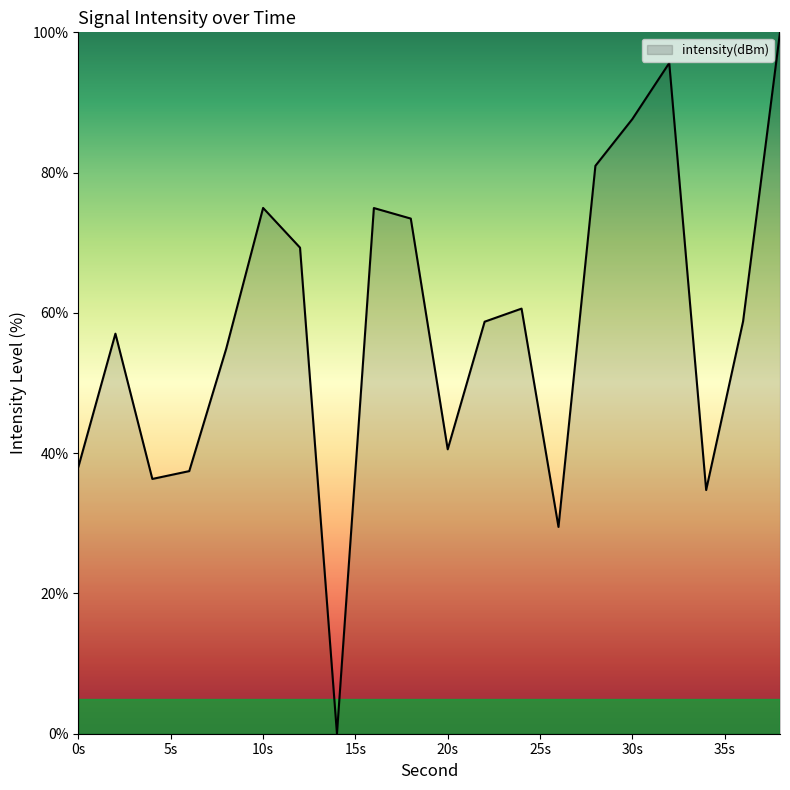

What is the average value?

58.2